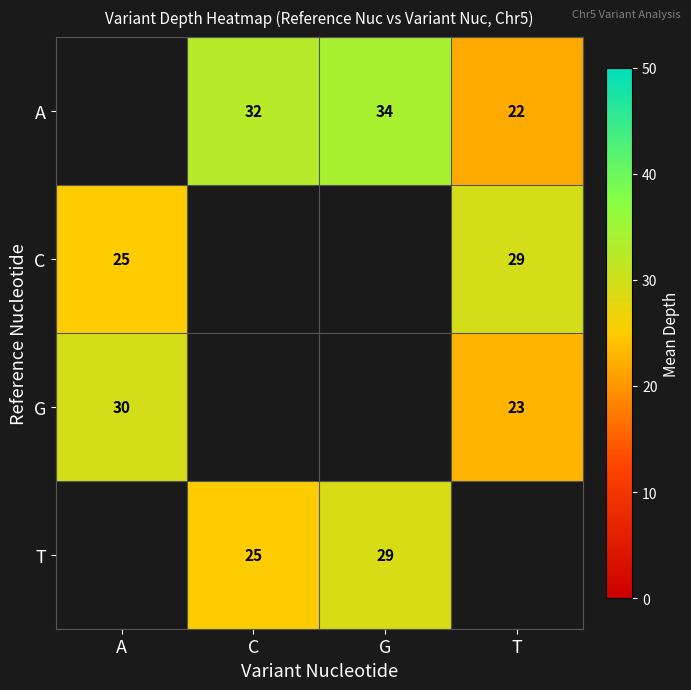

True or false: A has a value of 32.0 at C.

True